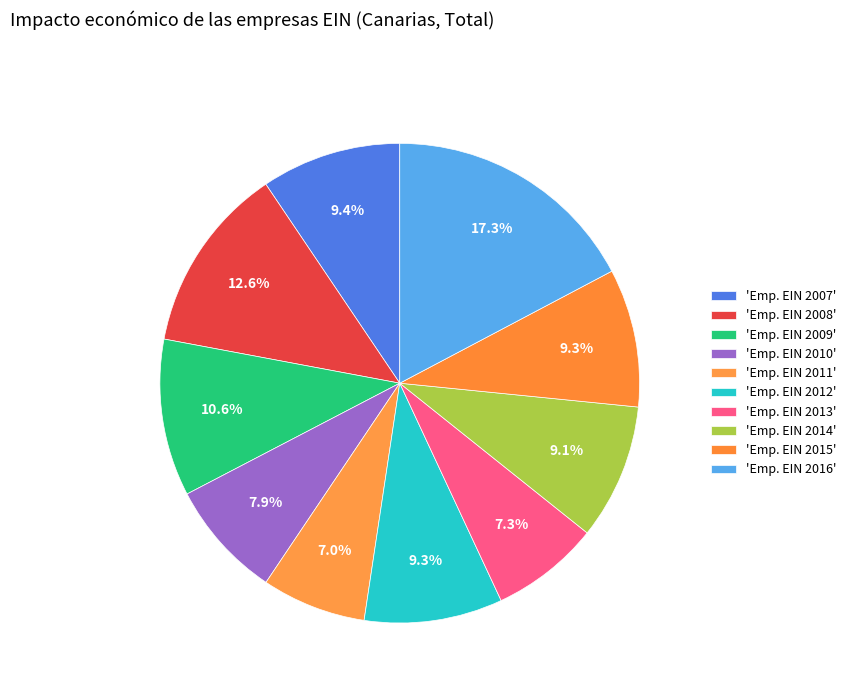

How many segments does this pie chart have?

10